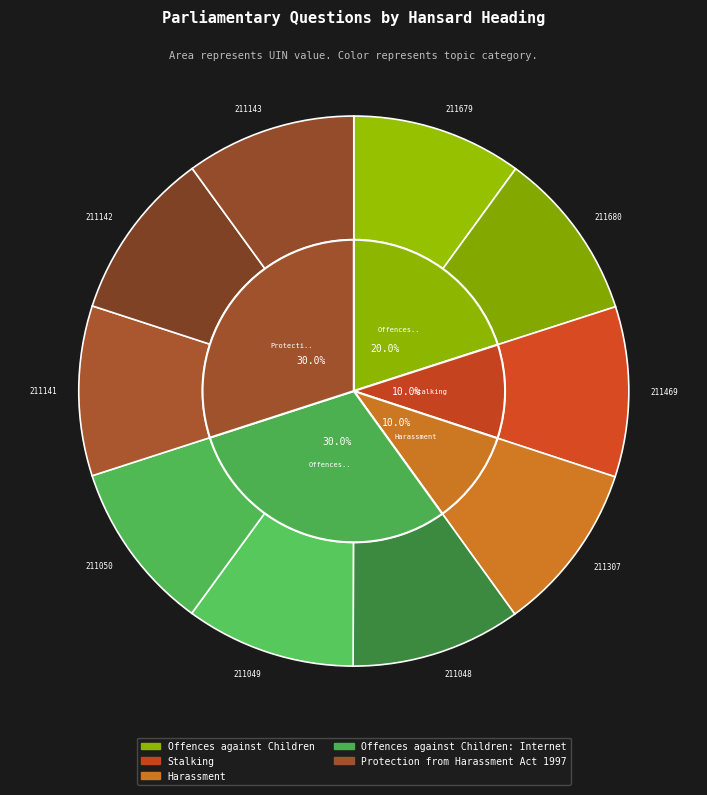

Which category has the smallest portion of the pie?

Offences/Internet (211048)